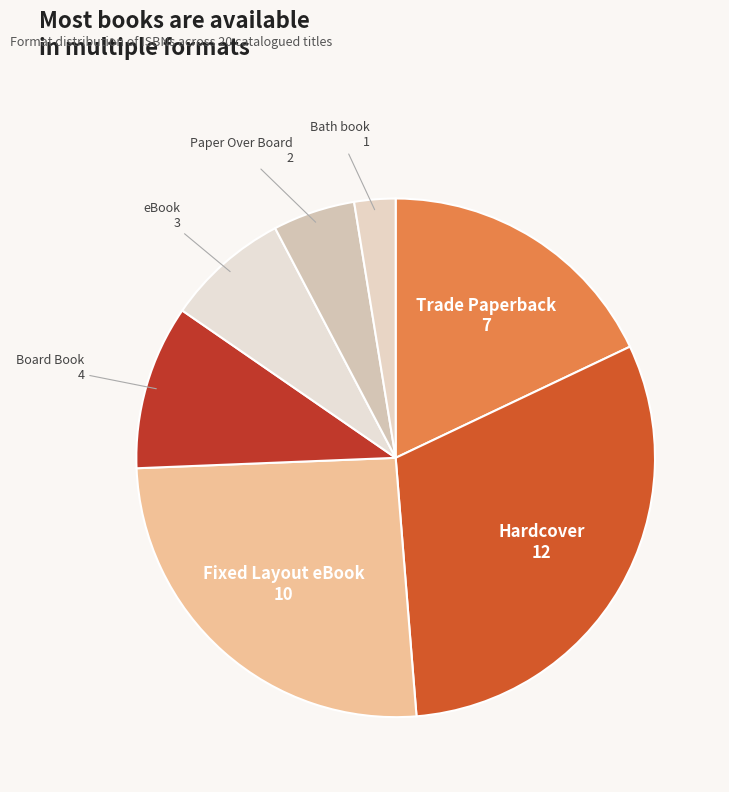

The Fixed Layout eBook slice represents 26% of the pie. True or false?

True